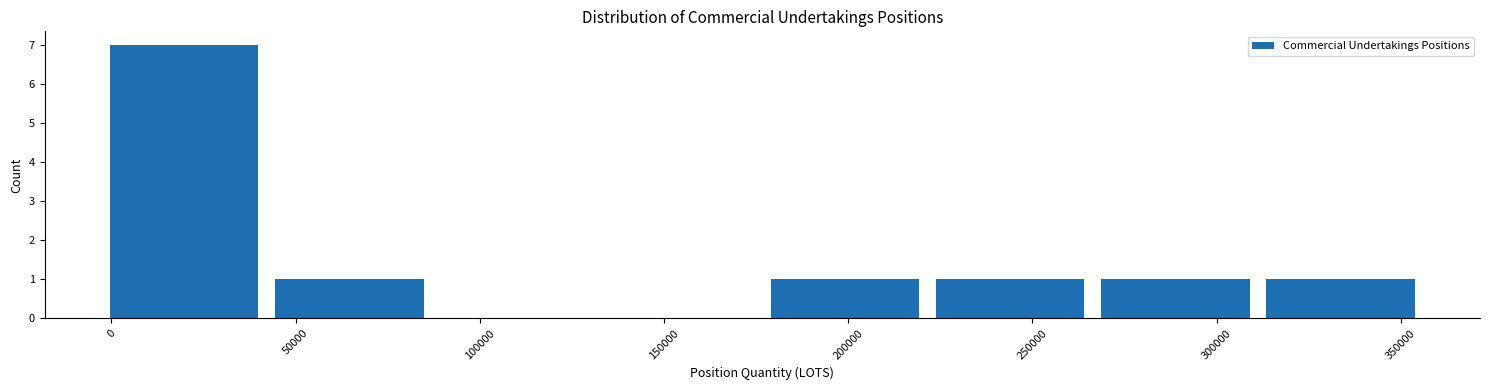

Over which range of the x-axis is the bar tallest?

0 to 45000